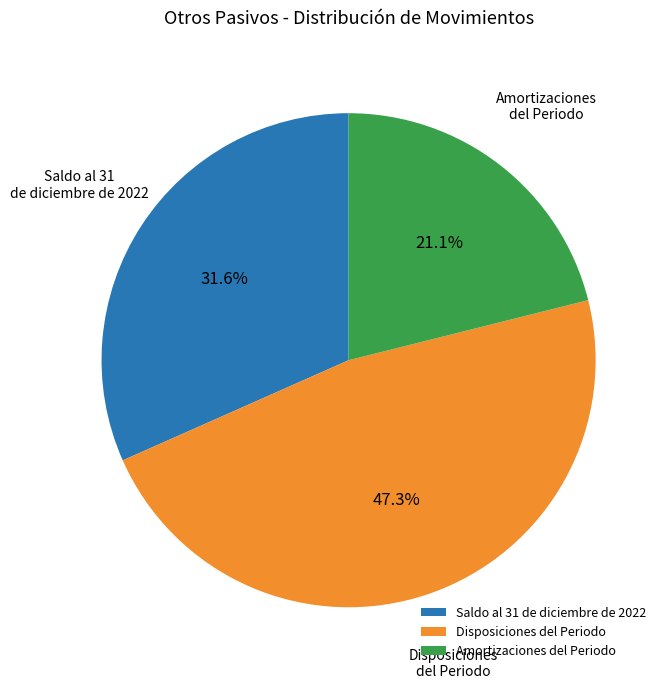

To the nearest percent, what is the combined percentage of Disposiciones del Periodo and Saldo al 31 de diciembre de 2022?

79%